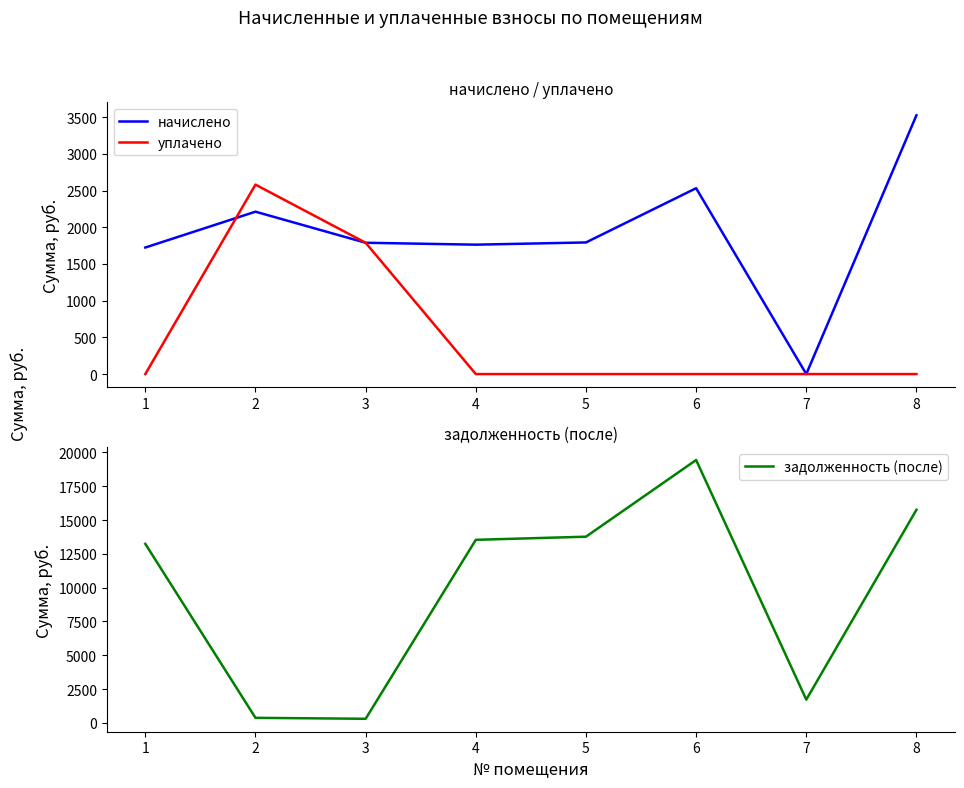

In начислено, how many points are higher than both neighbors (excluding endpoints)?

2